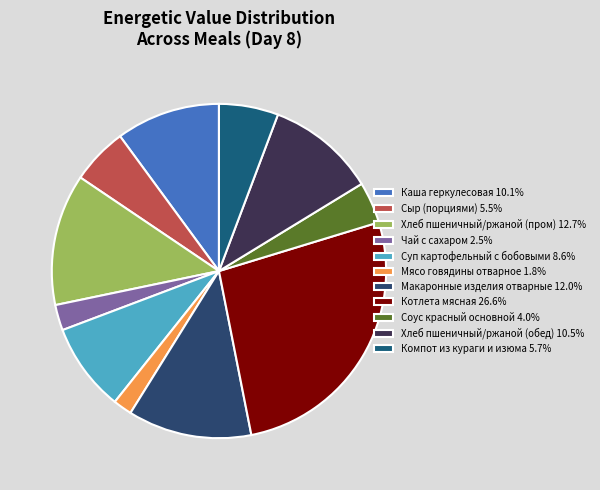

The Макаронные изделия отварные slice represents 1% of the pie. True or false?

False